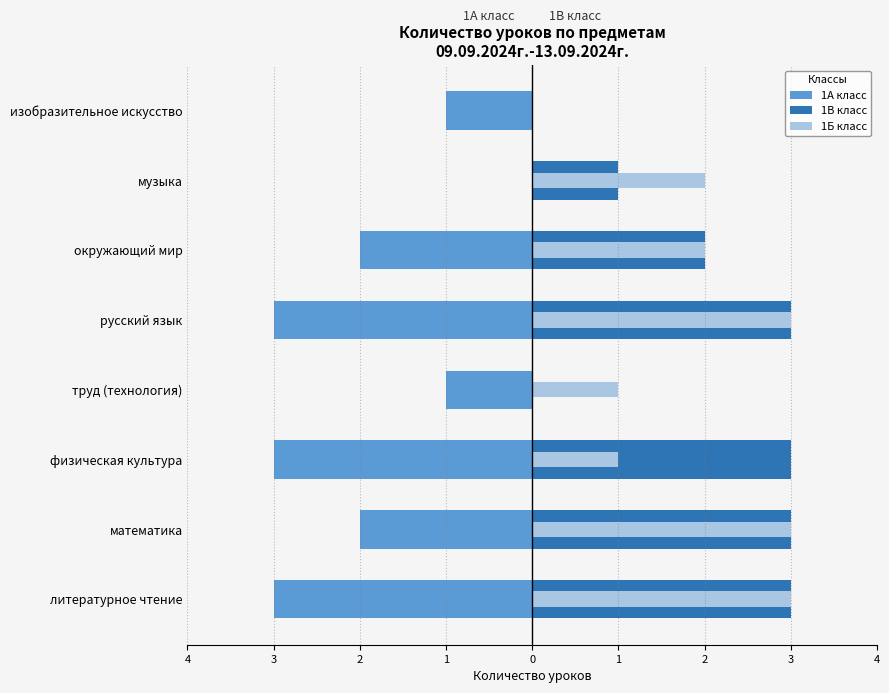

Reading right to left, extract all data points from this chart.

1А класс: -1	0	-2	-3	-1	-3	-2	-3
1В класс: 0	1	2	3	0	3	3	3
1Б класс: 0	2	2	3	1	1	3	3